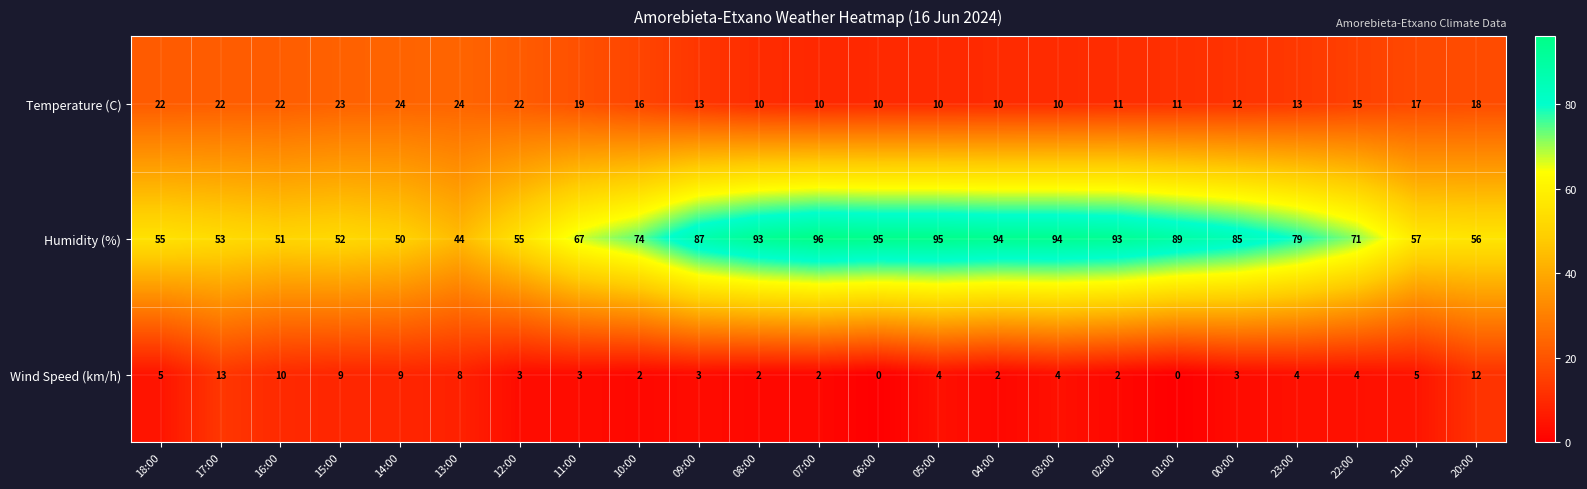

True or false: Humidity (%) has a value of 55 at 12:00.

True